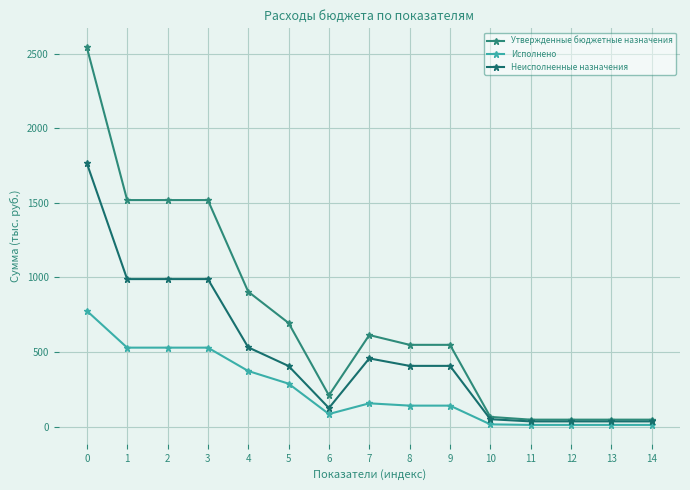

True or false: Исполнено has a value of 11.8 at 14.

True